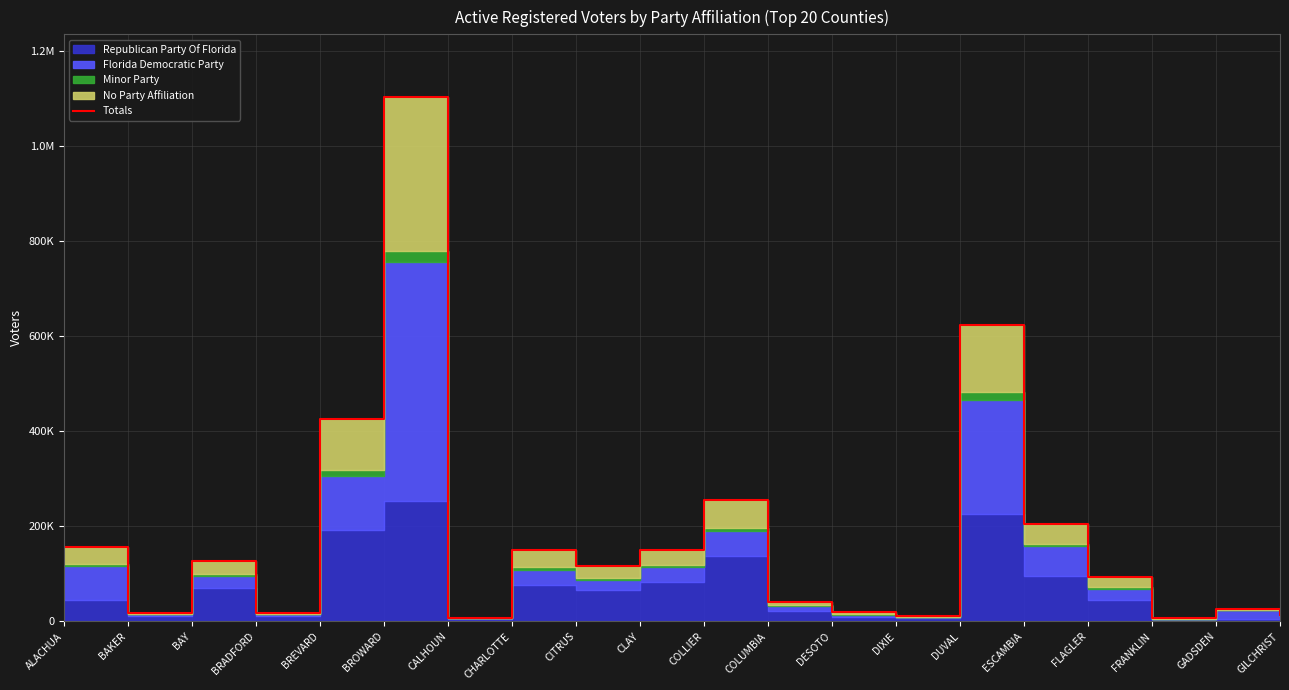

How many points are lower than both their immediate neighbors (excluding endpoints)?

6